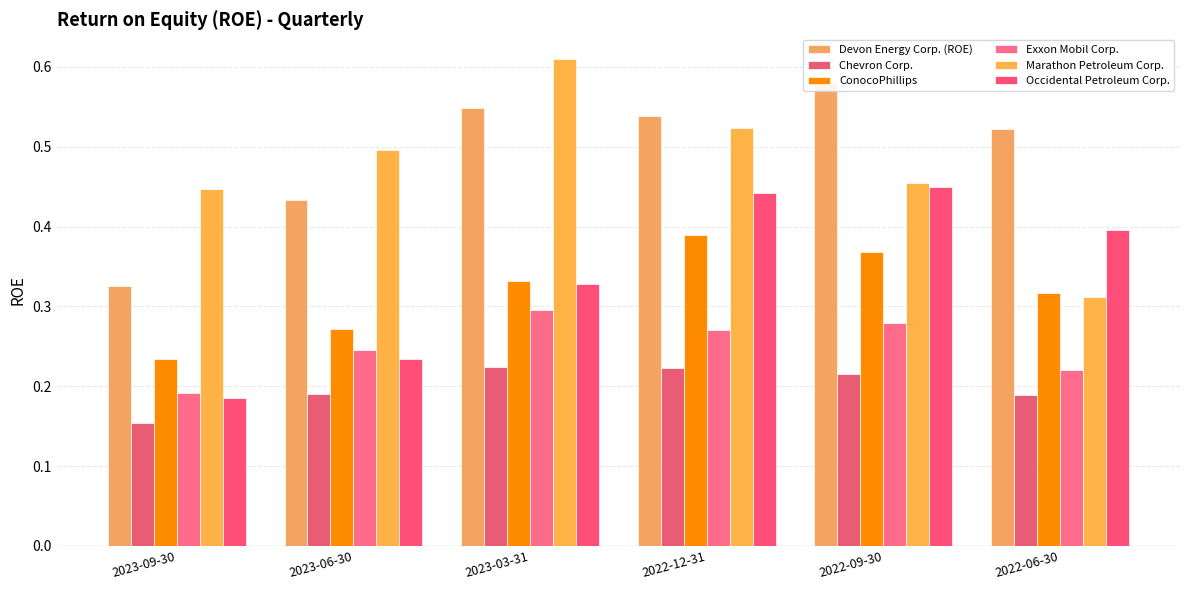

Reading left to right, transcribe all the data shown in this chart.

Devon Energy Corp. (ROE): 2023-09-30=0.3	2023-06-30=0.4	2023-03-31=0.5	2022-12-31=0.5	2022-09-30=0.6	2022-06-30=0.5
Chevron Corp.: 2023-09-30=0.2	2023-06-30=0.2	2023-03-31=0.2	2022-12-31=0.2	2022-09-30=0.2	2022-06-30=0.2
ConocoPhillips: 2023-09-30=0.2	2023-06-30=0.3	2023-03-31=0.3	2022-12-31=0.4	2022-09-30=0.4	2022-06-30=0.3
Exxon Mobil Corp.: 2023-09-30=0.2	2023-06-30=0.2	2023-03-31=0.3	2022-12-31=0.3	2022-09-30=0.3	2022-06-30=0.2
Marathon Petroleum Corp.: 2023-09-30=0.4	2023-06-30=0.5	2023-03-31=0.6	2022-12-31=0.5	2022-09-30=0.5	2022-06-30=0.3
Occidental Petroleum Corp.: 2023-09-30=0.2	2023-06-30=0.2	2023-03-31=0.3	2022-12-31=0.4	2022-09-30=0.4	2022-06-30=0.4